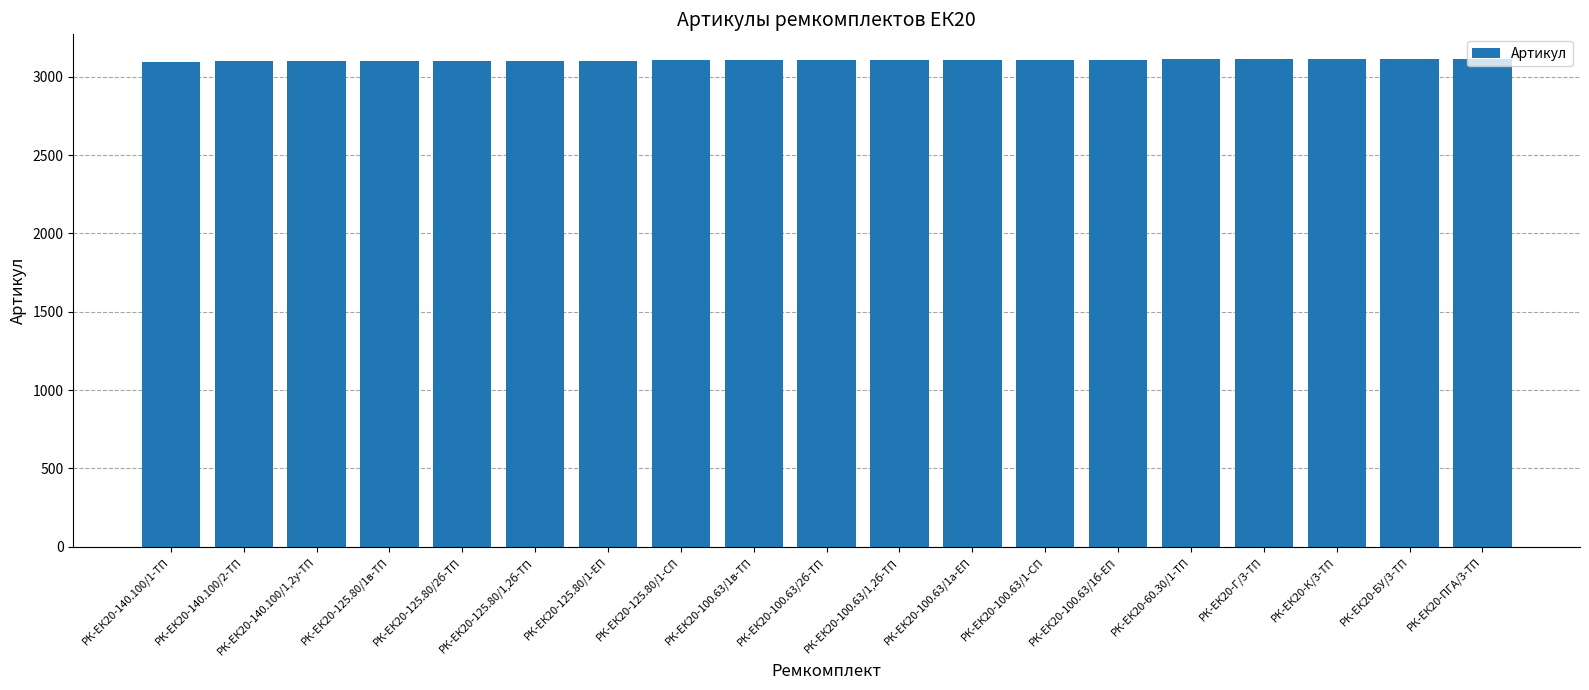

The value at РК-ЕК20-Г/3-ТП is 4911. True or false?

False